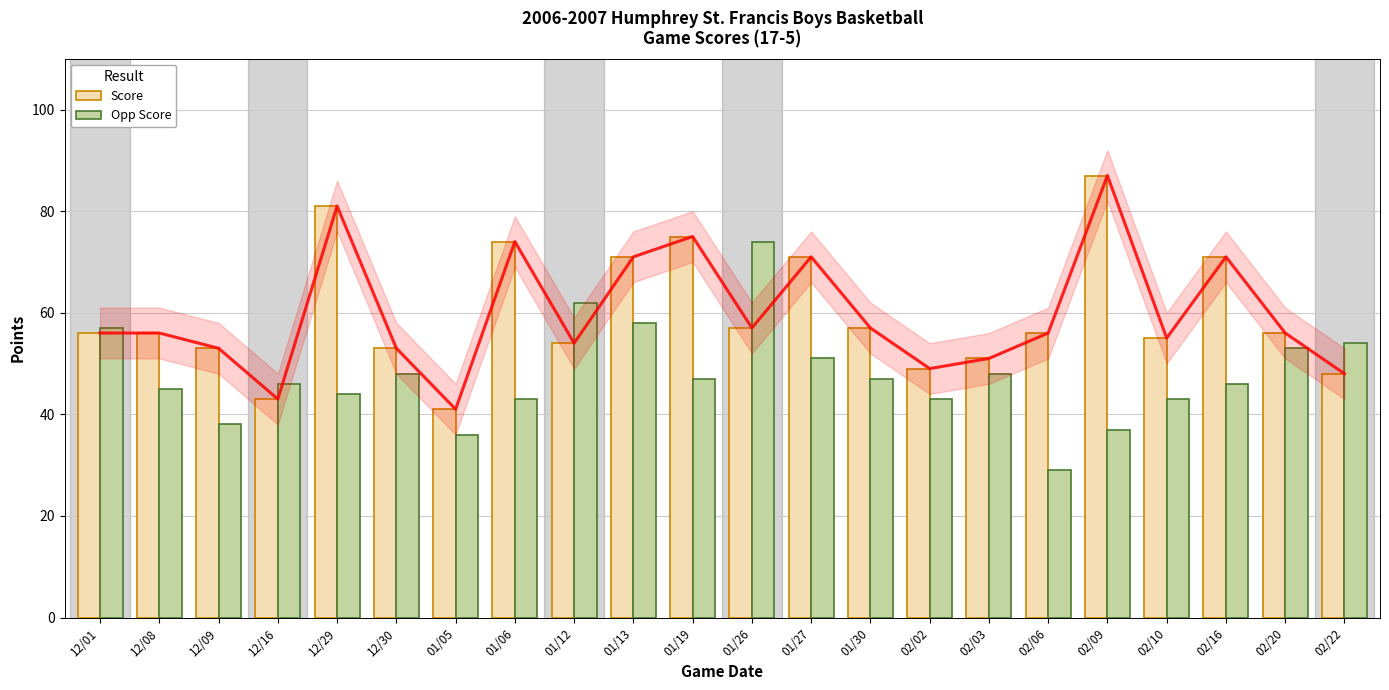

What is the value of the Opp Score bar at the 14th from the left?

47